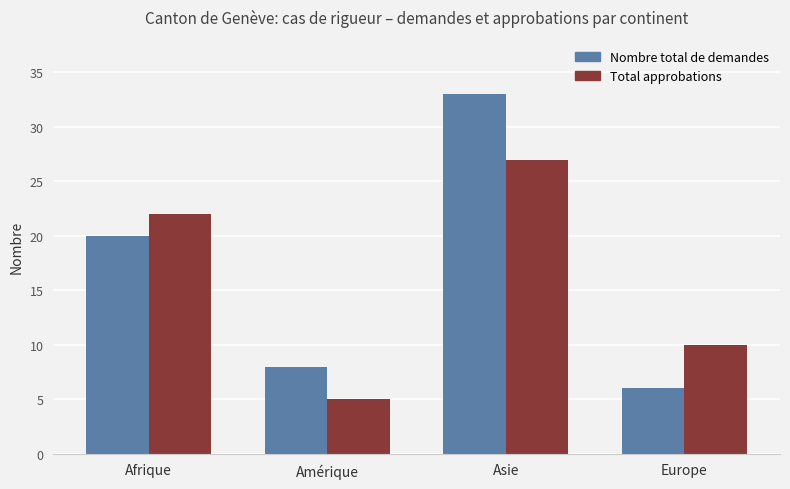

Count the number of categories in the chart.

4